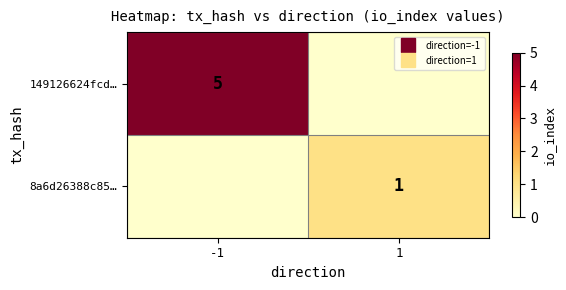

Is it true that 149126624fcd… equals 7 at -1?

False